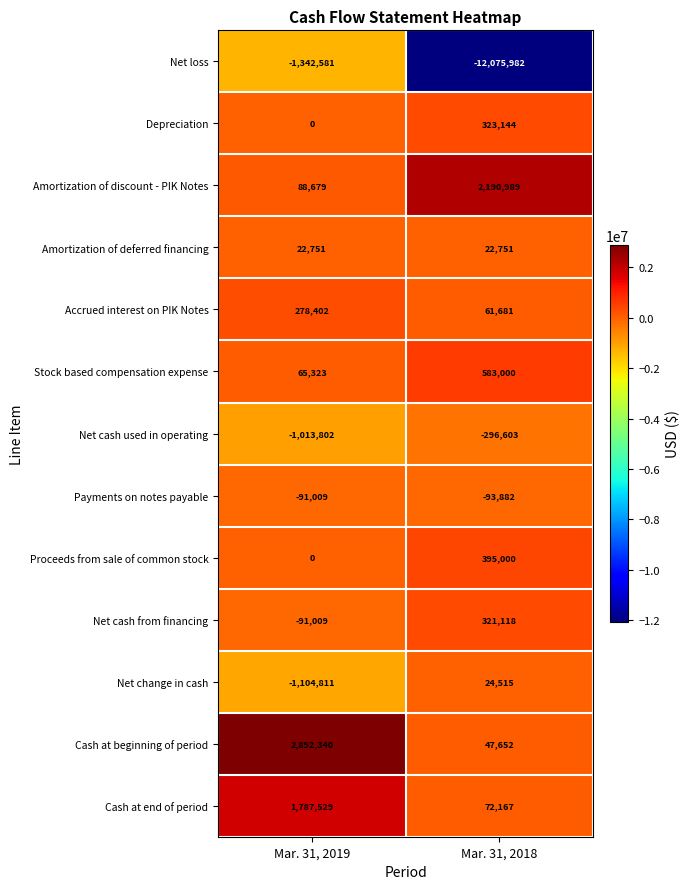

Is it true that Payments on notes payable equals -91009 at Mar. 31, 2019?

True